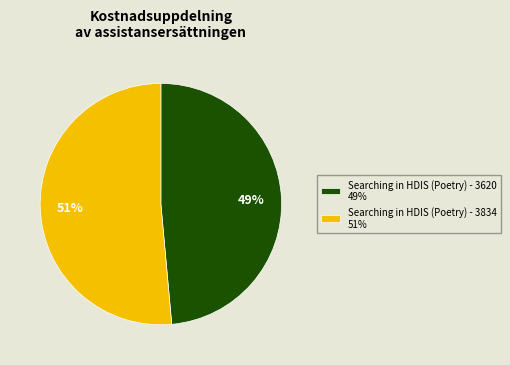

Between Searching in HDIS (Poetry) - 3834 51% and Searching in HDIS (Poetry) - 3620 49%, which is larger?

Searching in HDIS (Poetry) - 3834 51%